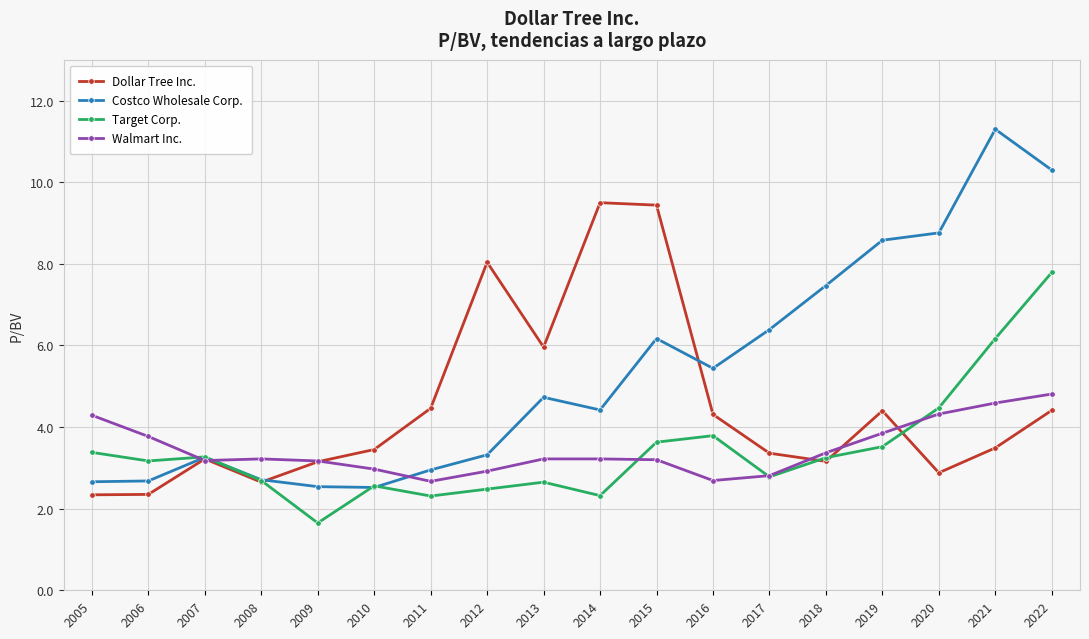

What is the difference between the second highest and minimum values in the Walmart Inc. series?

1.9